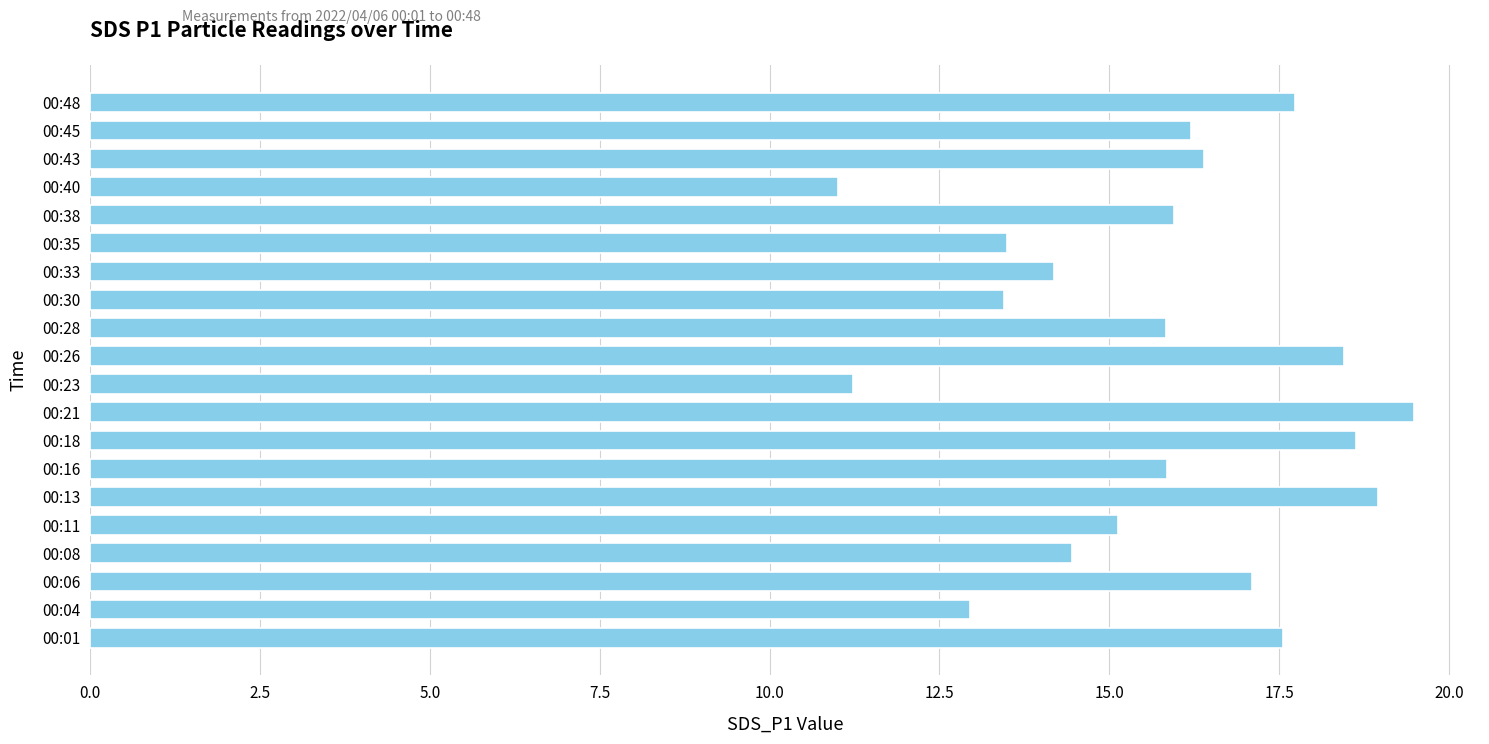

What is the ratio of the value at 00:01 to the value at 00:13?

0.9